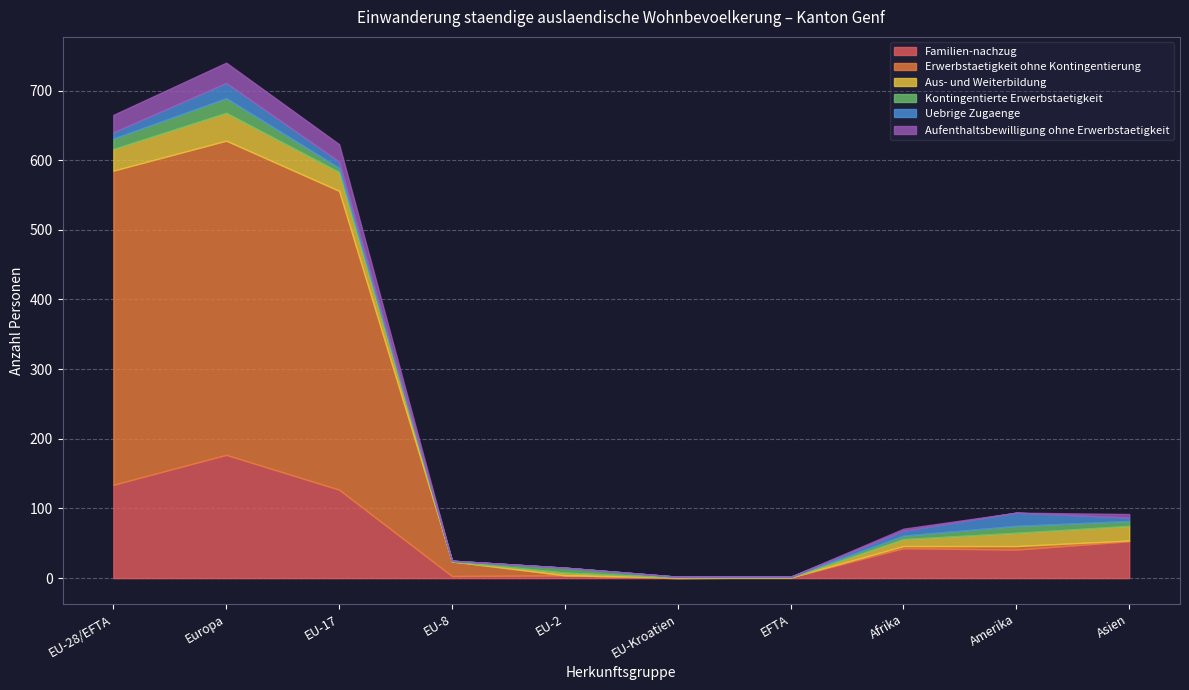

Which label corresponds to the smallest value in the chart?

EU-Kroatien